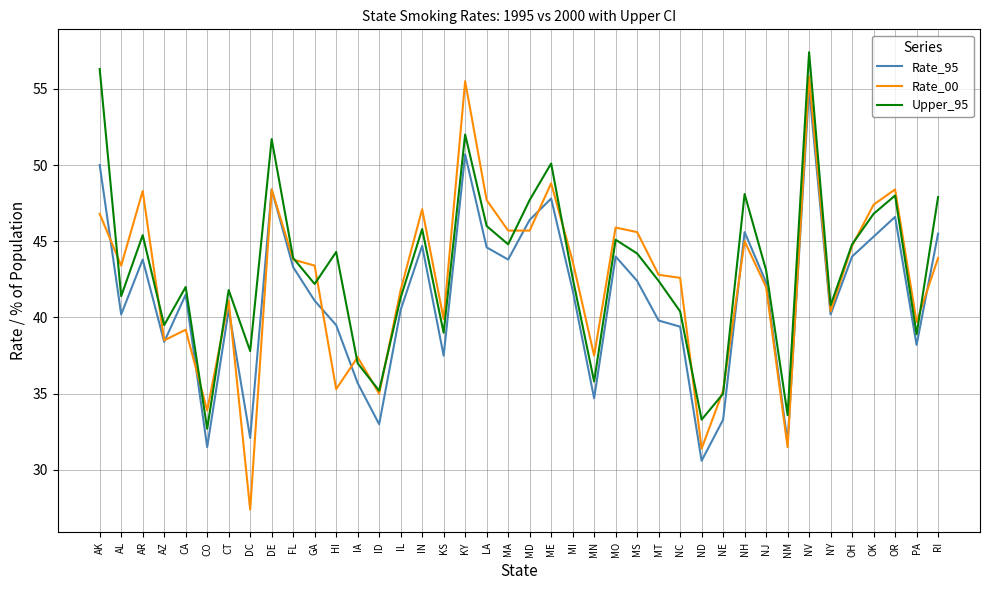

Is this an area chart (filled region under the line)?

No